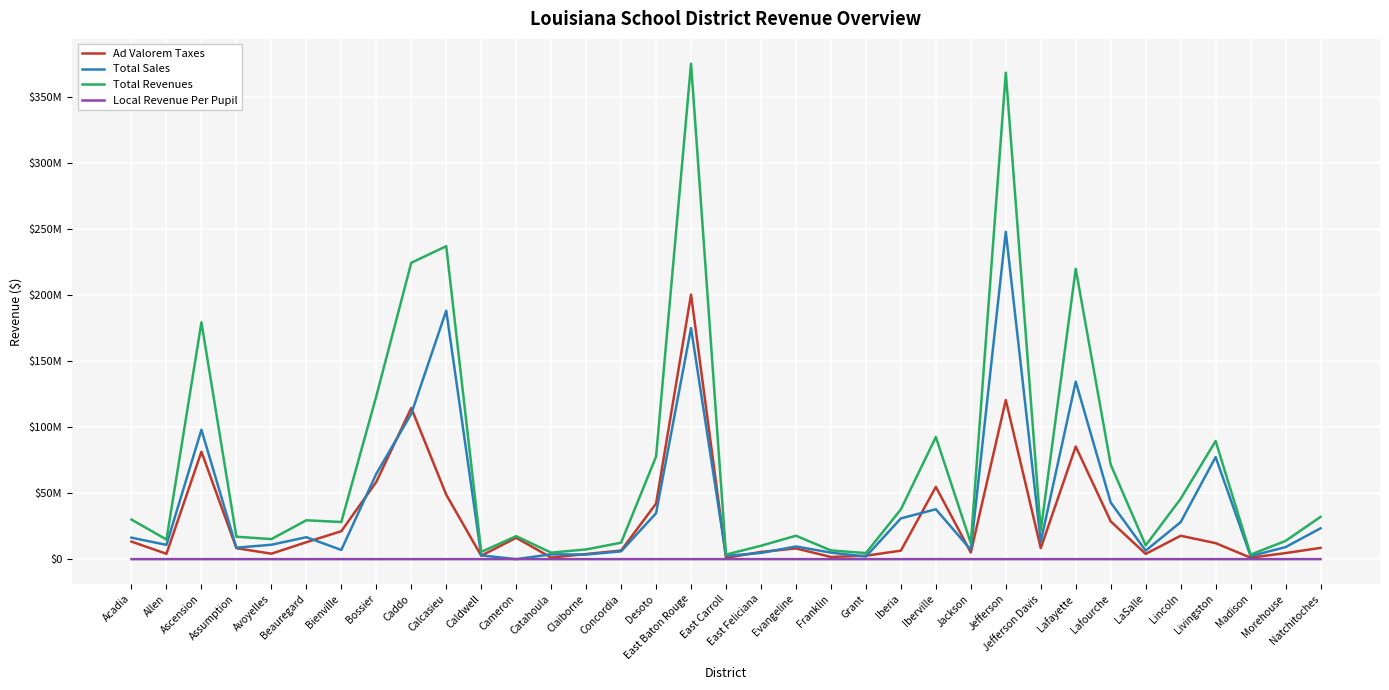

What are all the series names shown in the legend?

Ad Valorem Taxes, Total Sales, Total Revenues, Local Revenue Per Pupil